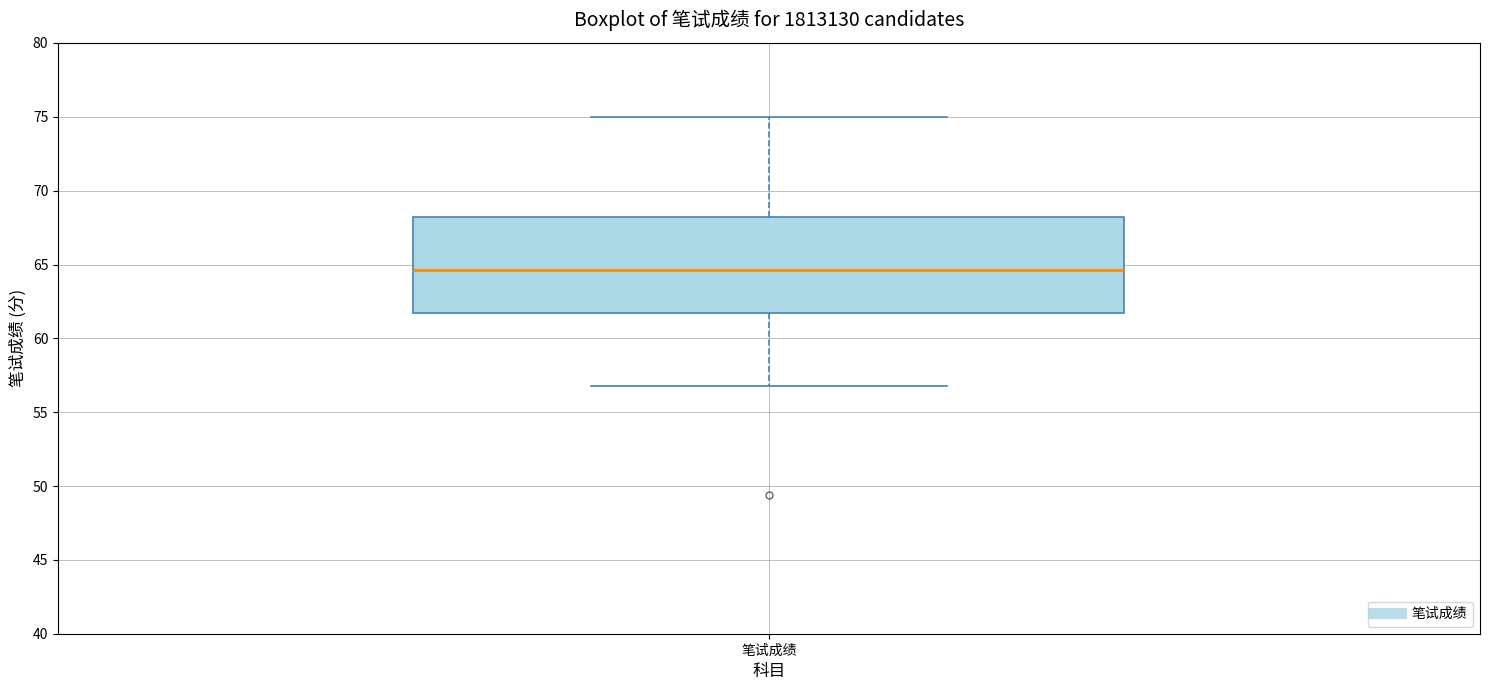

Transcribe this box plot: give where the median line is, the range the box spans, and where the two whiskers end, as read against the y-axis. The values are not printed on the chart, so give them approximately, as read against the axis.

median 64.5, box 62.0 to 68.5, whiskers 57.0 to 75.0